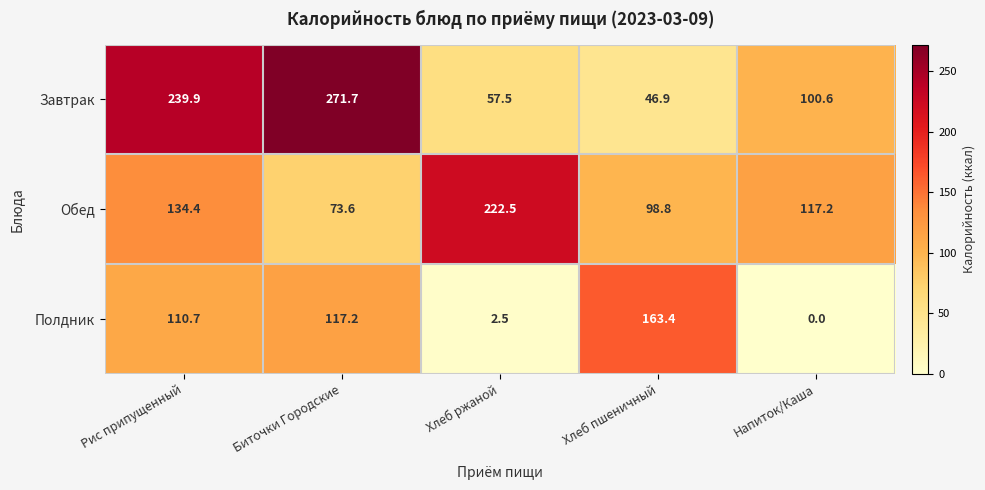

True or false: Обед has a value of 57.3 at Рис припущенный.

False